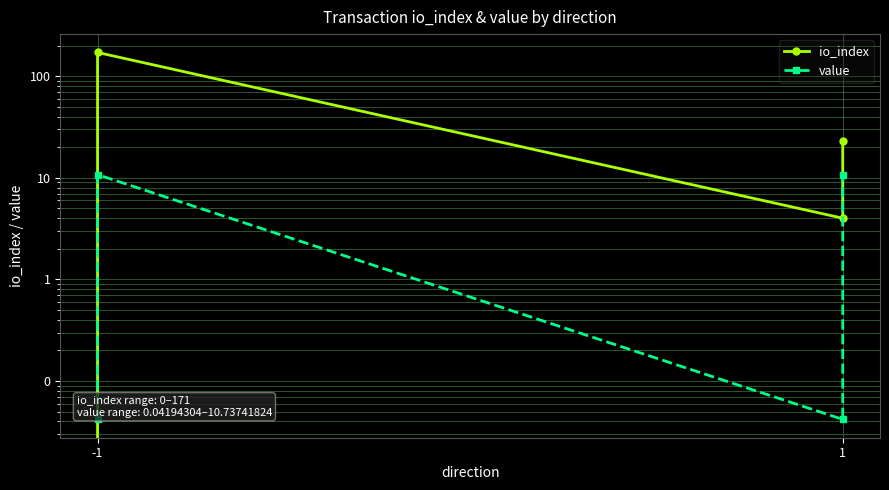

Between which two adjacent categories do value and io_index first intersect?

-1 and -1